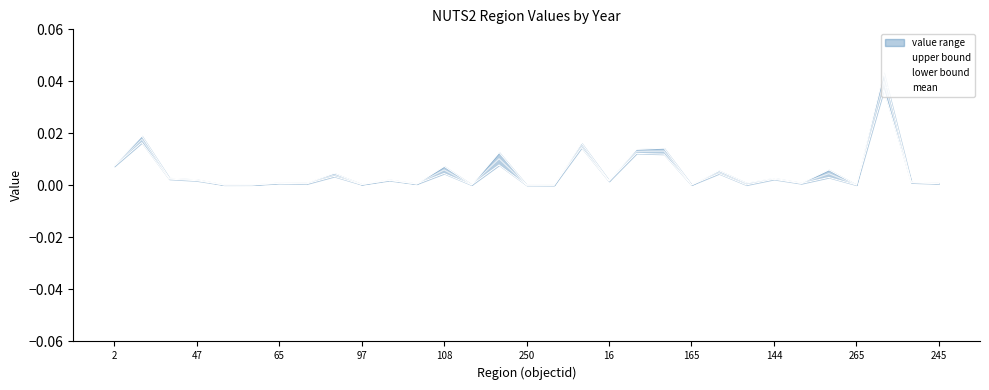

The lower bound series shows 0.0 at 16. True or false?

False